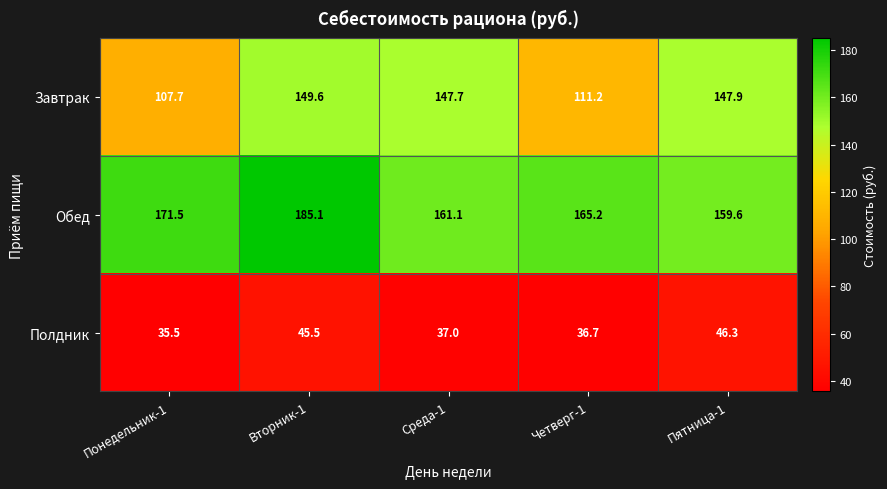

How many values in the Обед series are below 165?

2